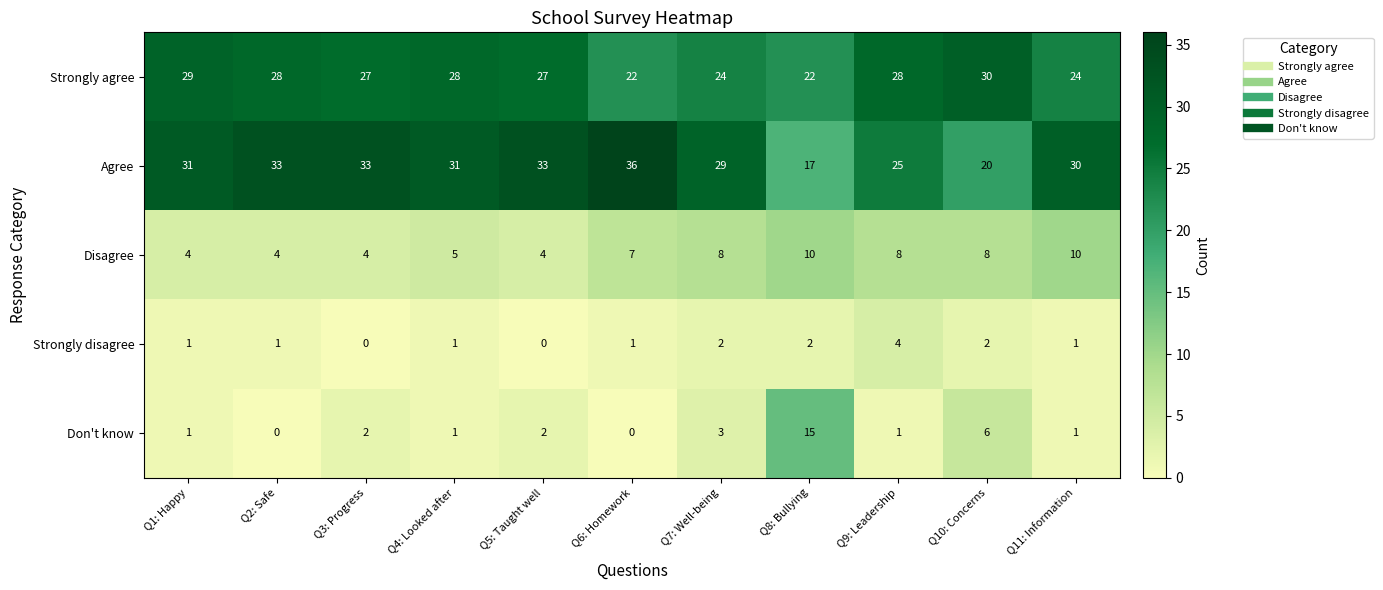

What is the spread (max minus min) of values at Q5: Taught well?

33